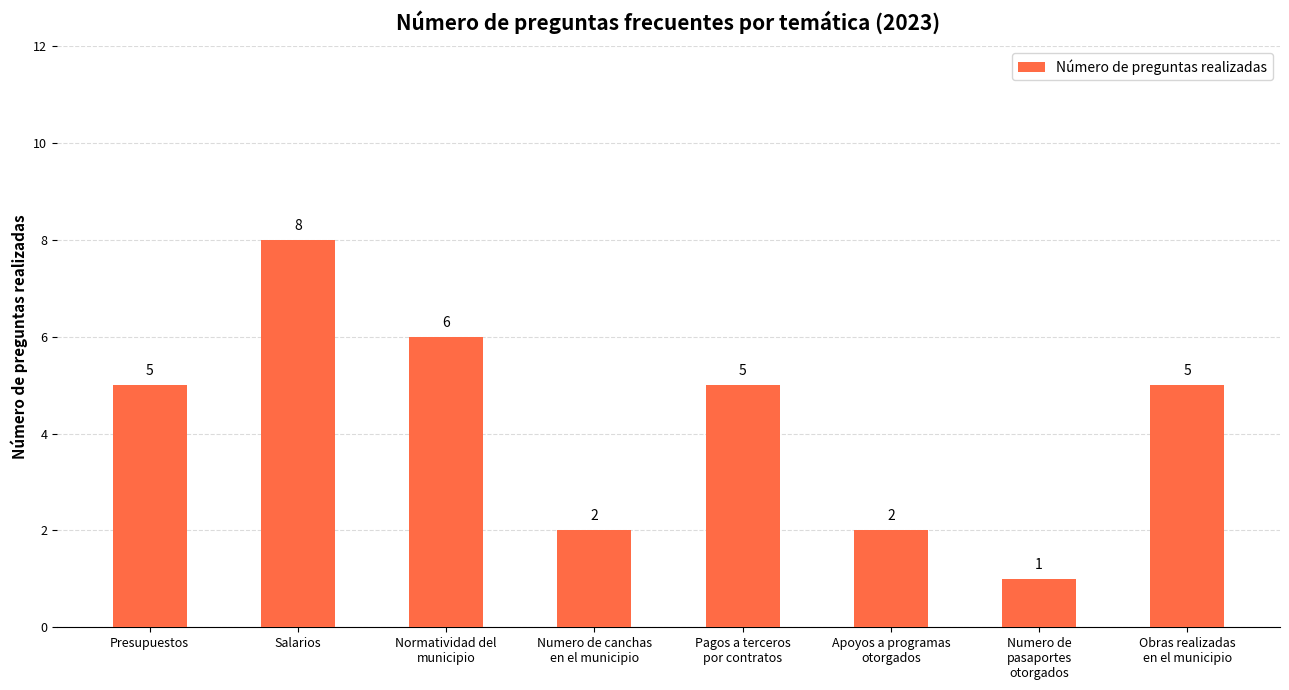

What is the change in value from Presupuestos to Normatividad del
municipio?

+1